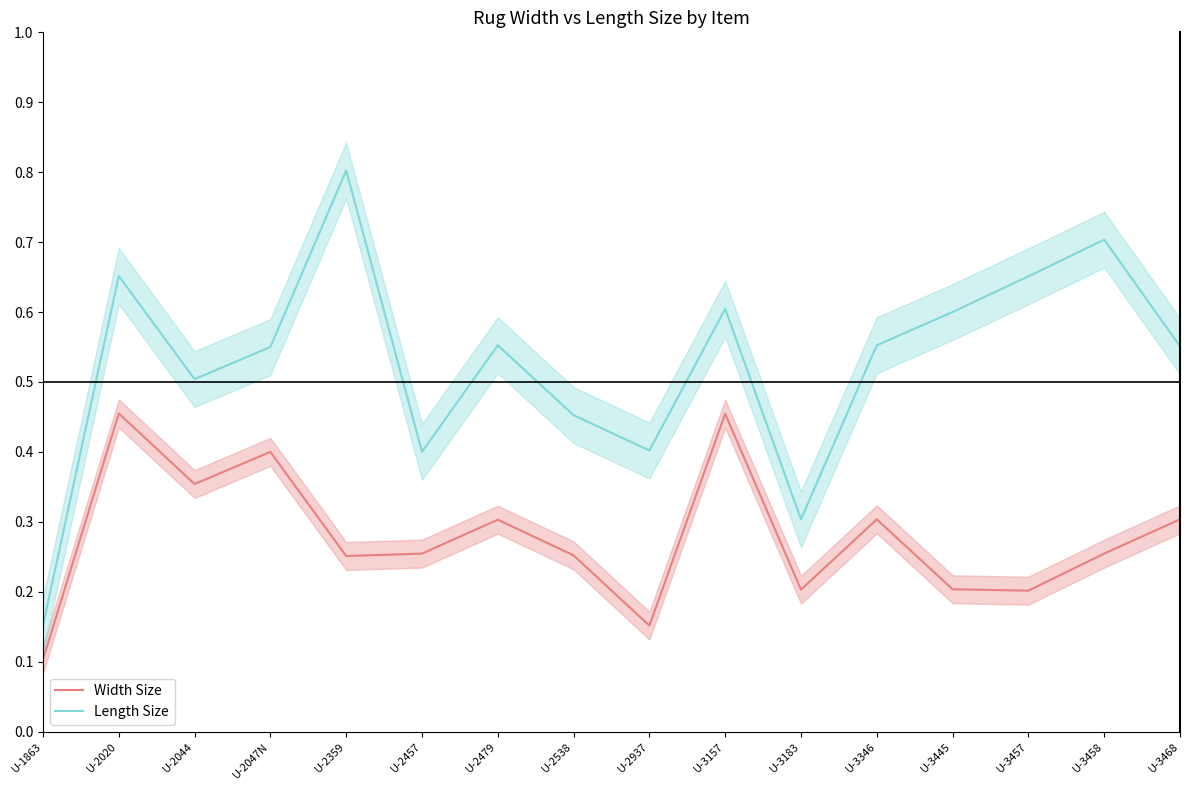

What is the label of the 4th point from the right?

U-3445